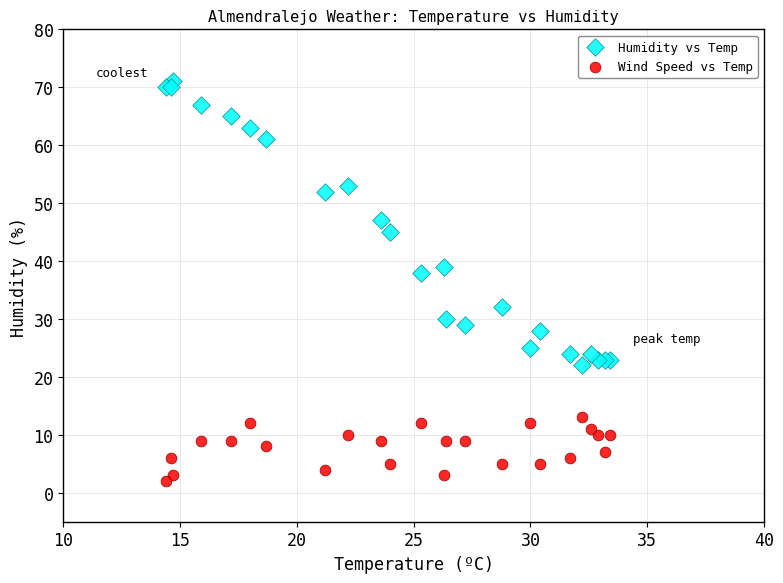

Across all series, what Y value is closest to 36?

38